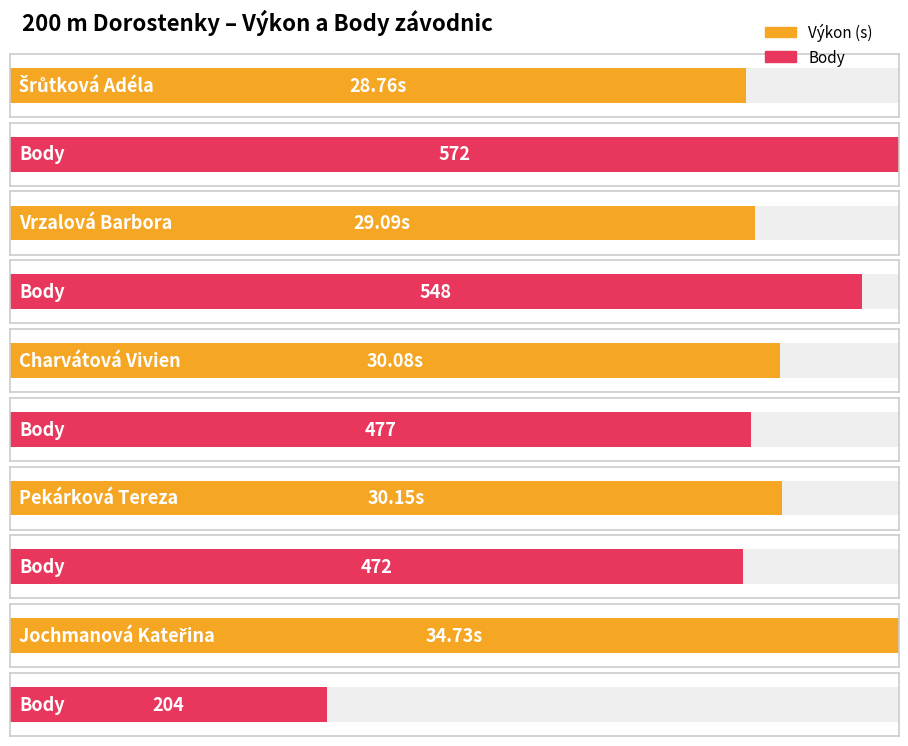

True or false: Body has a value of 472.0 at Pekárková Tereza.

True